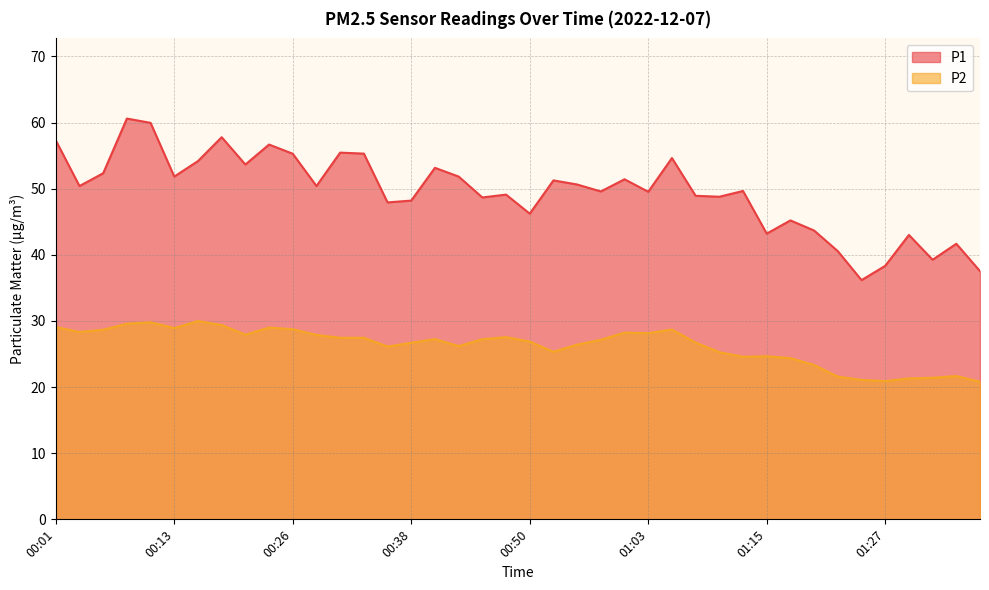

How many interior local peaks does the P2 series have?

9